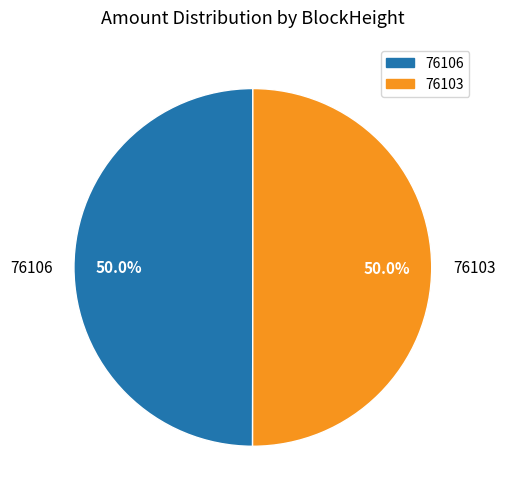

To the nearest percent, what is the difference between the 76103 and 76106 slice percentages?

0%